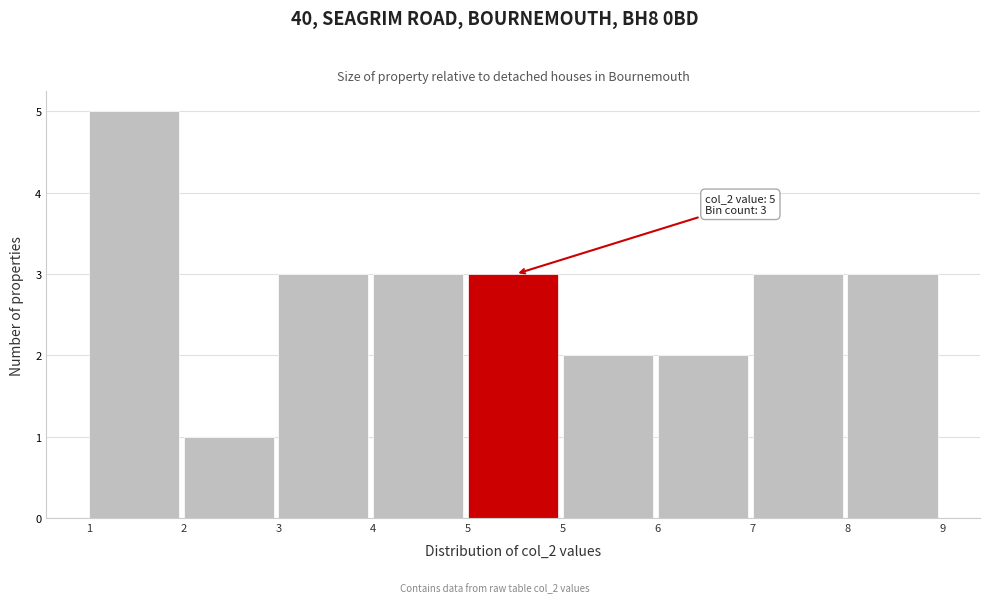

How many bars are there in total?

9